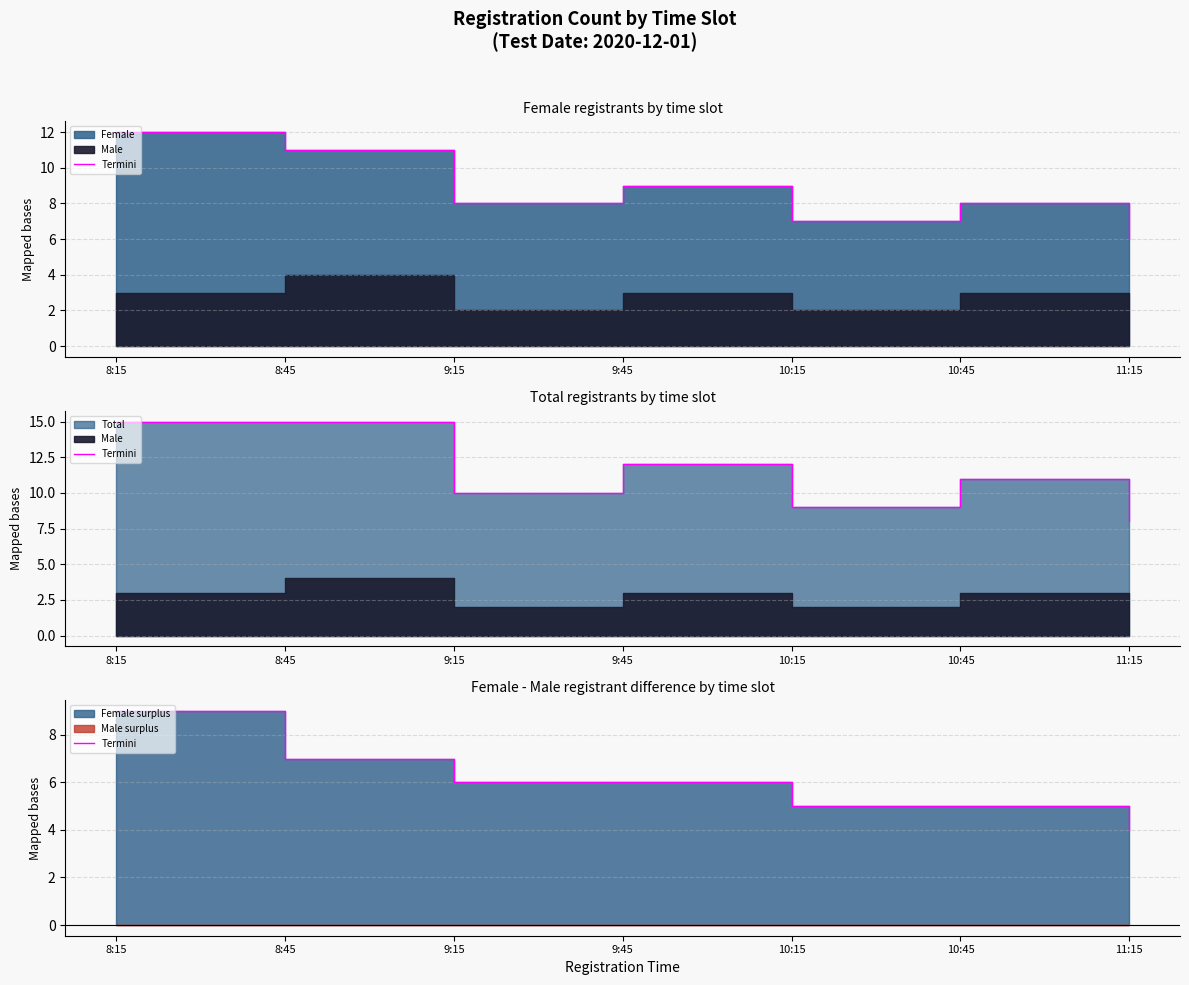

Reading left to right, what are all the values shown in this chart?

9	7	6	6	5	5	4